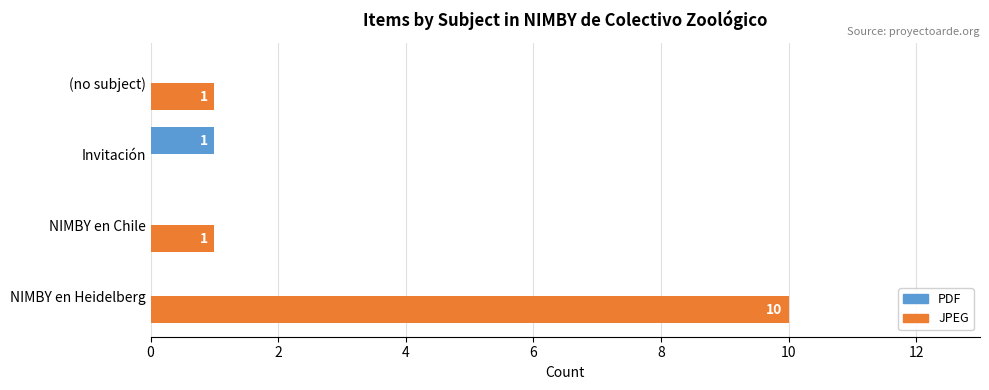

Between NIMBY en Heidelberg and NIMBY en Chile, which series saw the biggest shift?

JPEG